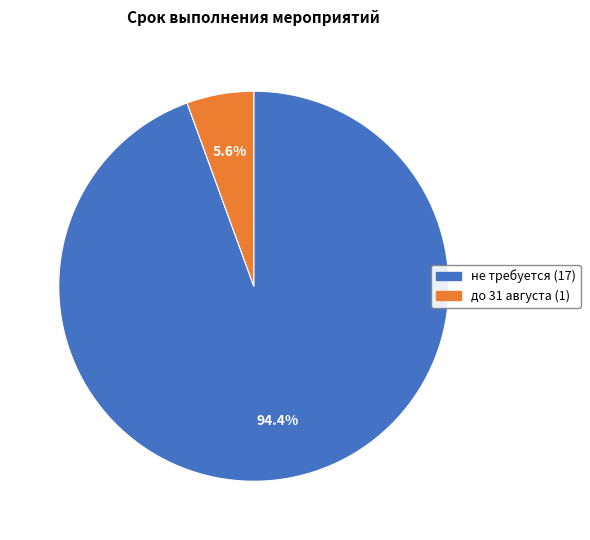

To the nearest percent, what is the average slice percentage?

50%